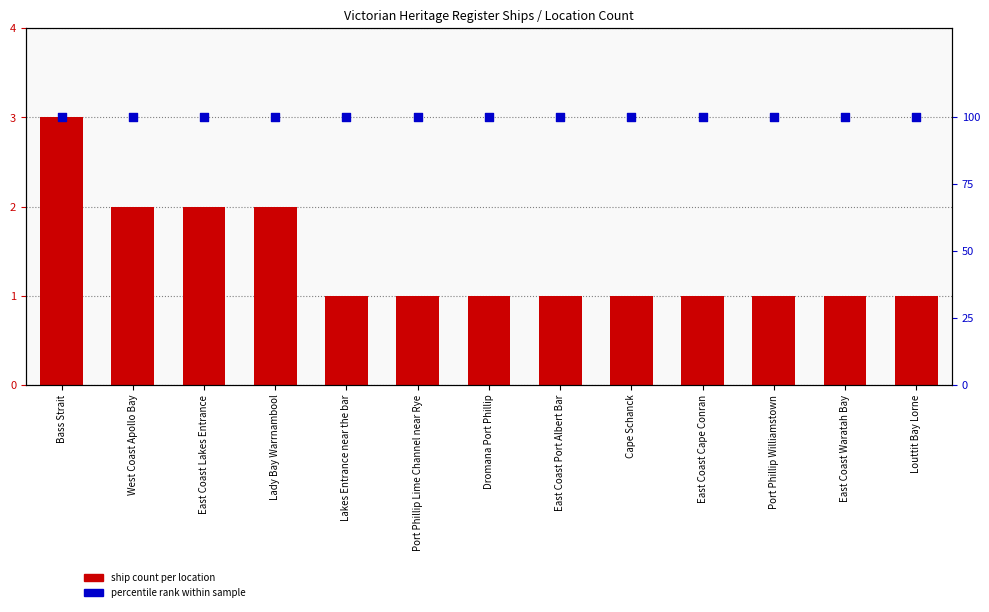

Which series has the largest Y range (max minus min)?

ship count